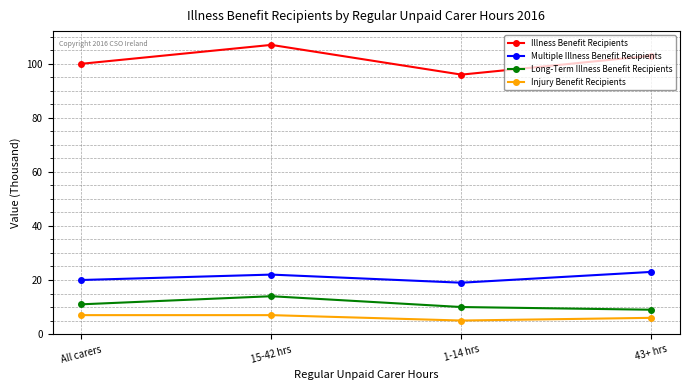

What is the label of the 4th point from the right?

All carers